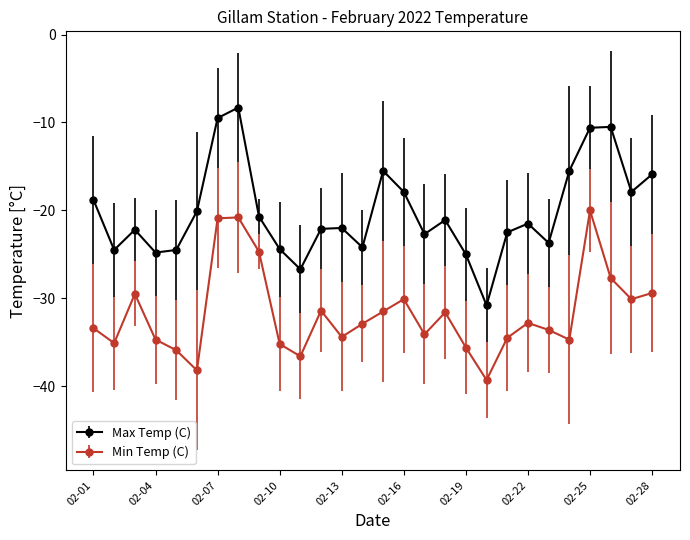

Which series has the largest range (max minus min)?

Max Temp (C)